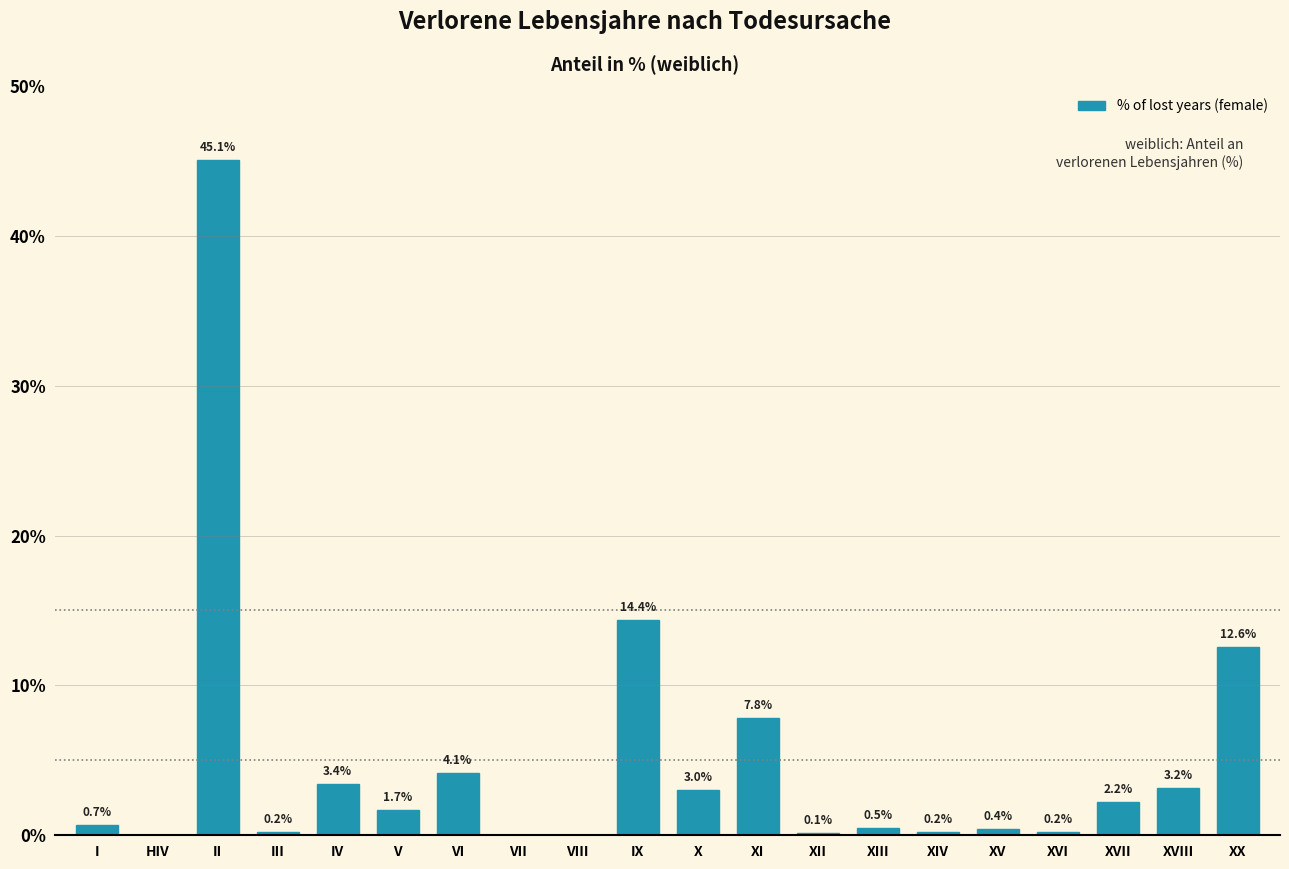

What is the ratio of the value at IV to the value at XX?

0.3